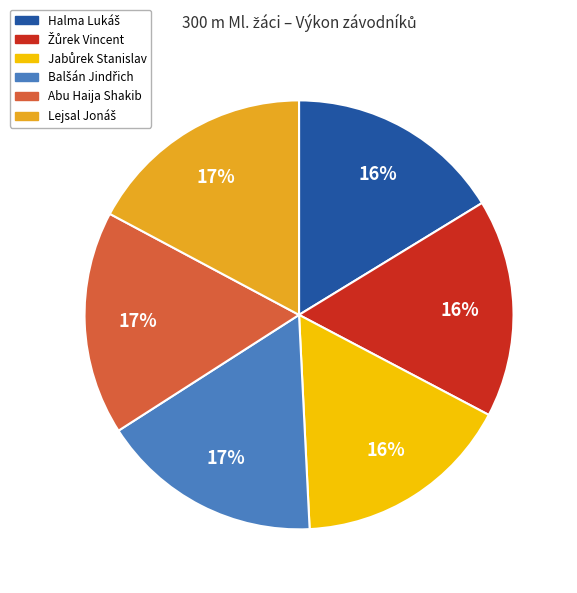

Does Abu Haija Shakib represent more than half of the total?

No